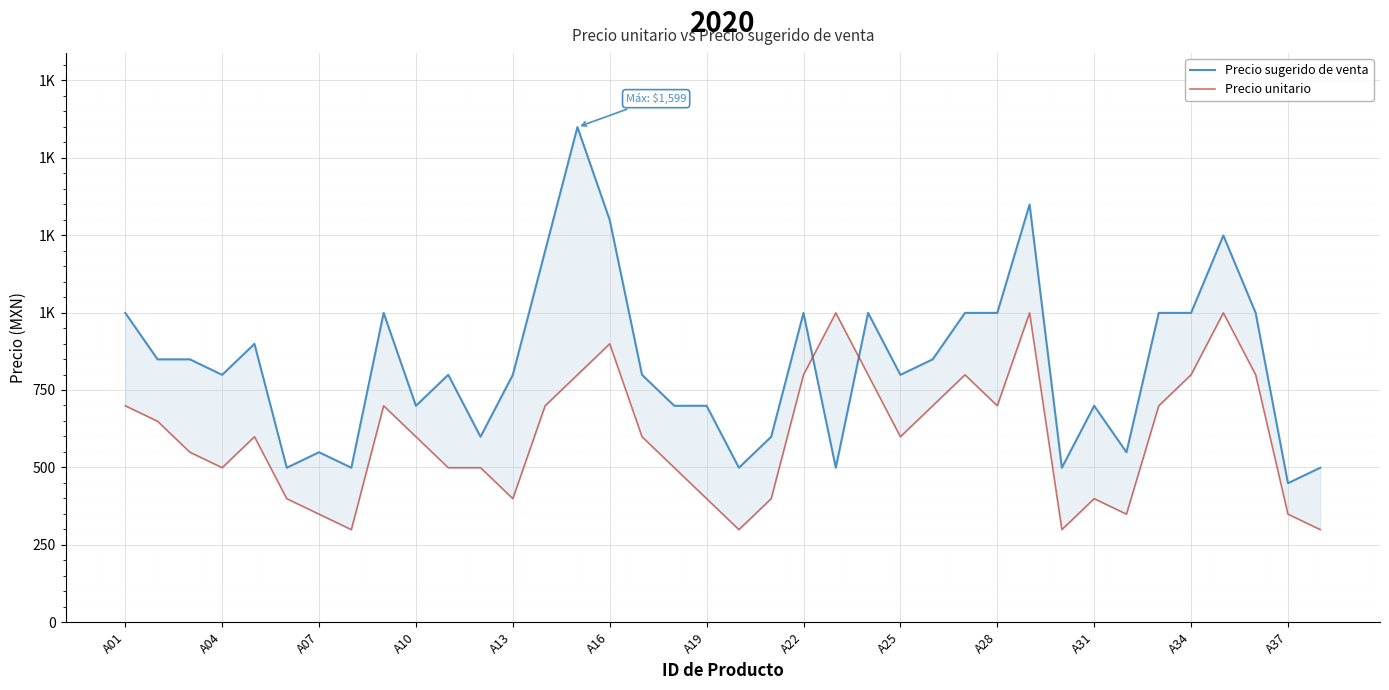

After their last crossing, which series has the higher values: Precio sugerido de venta or Precio unitario?

Precio sugerido de venta